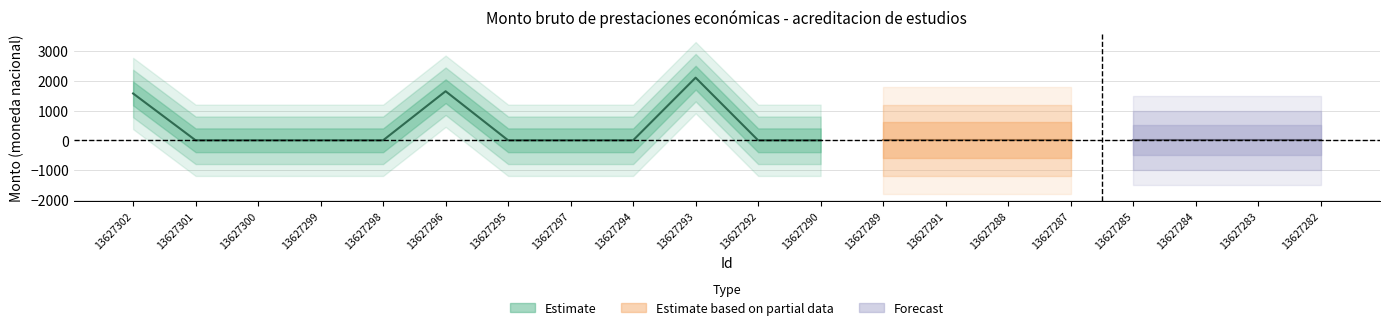

How many lines are shown in the chart?

1